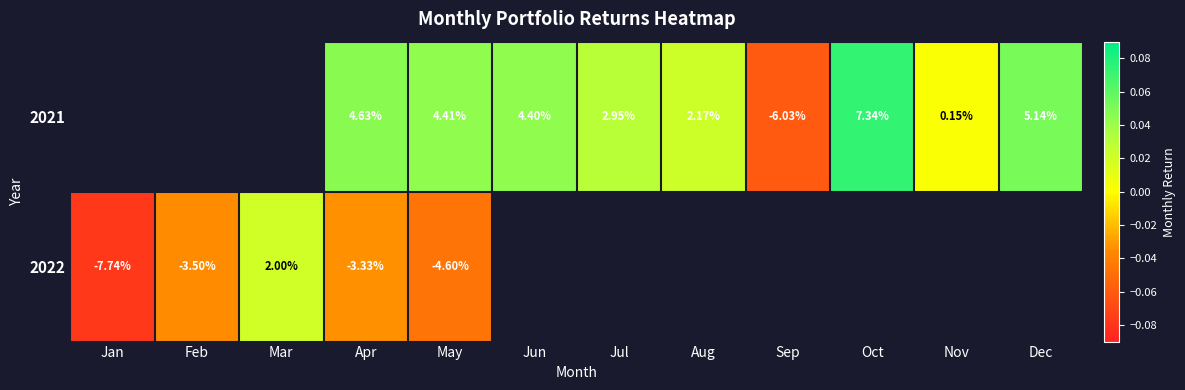

Which category has the highest value across all series?

Oct